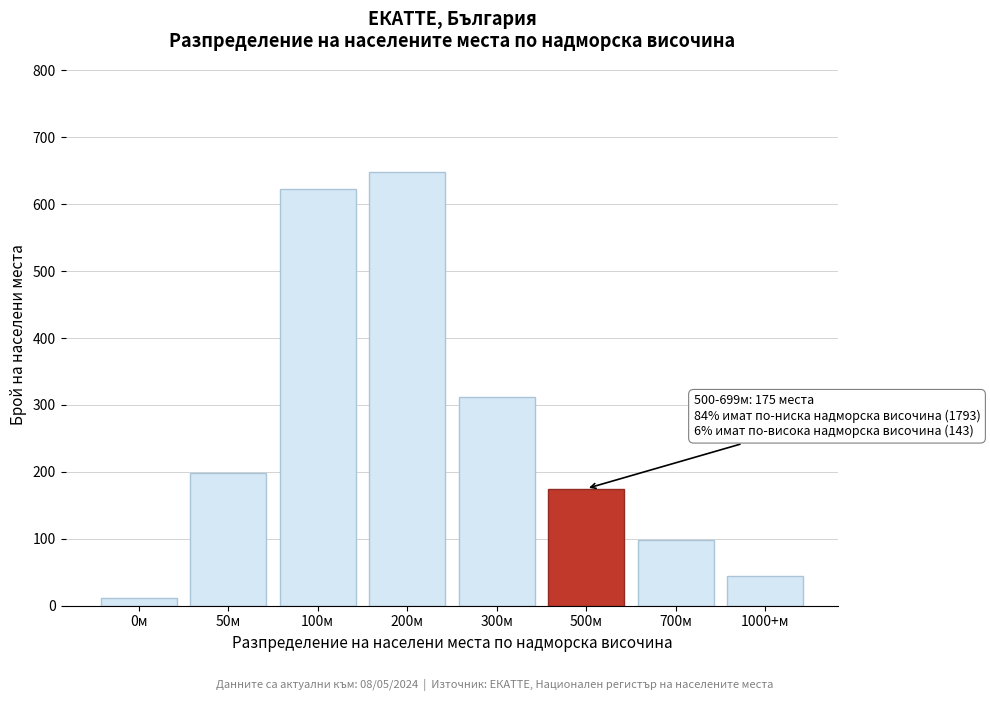

Reading left to right, transcribe all the data shown in this chart.

0м=12	50м=198	100м=623	200м=648	300м=312	500м=175	700м=98	1000+м=45